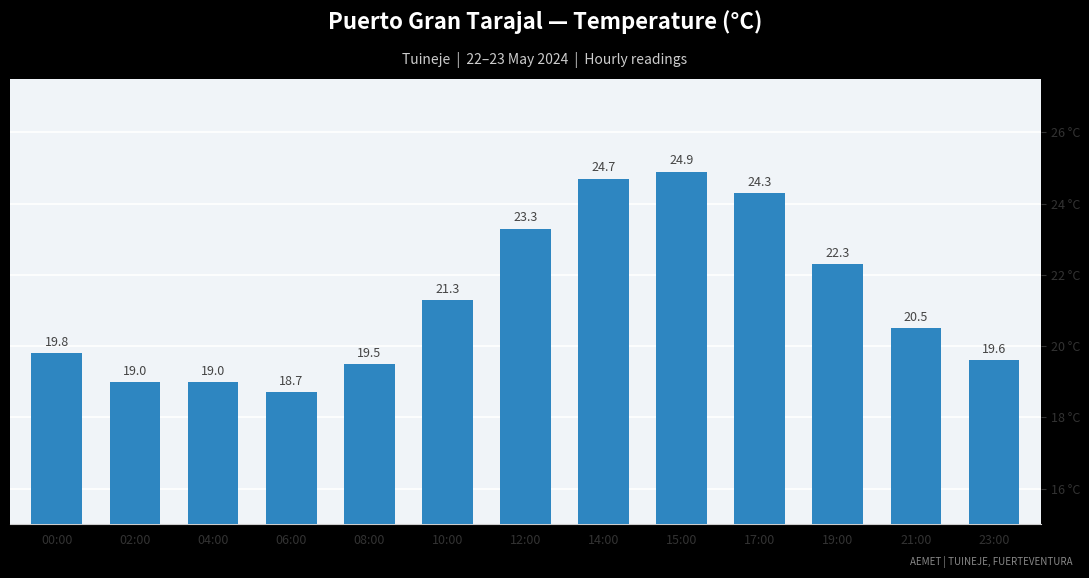

How many values exceed 20?

7